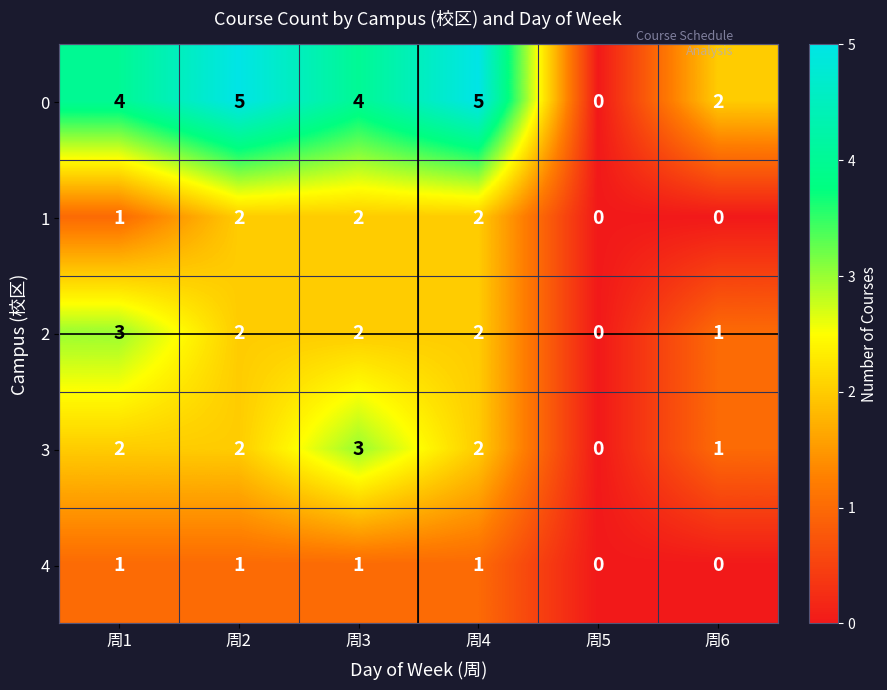

How many values in 4 are above zero?

4